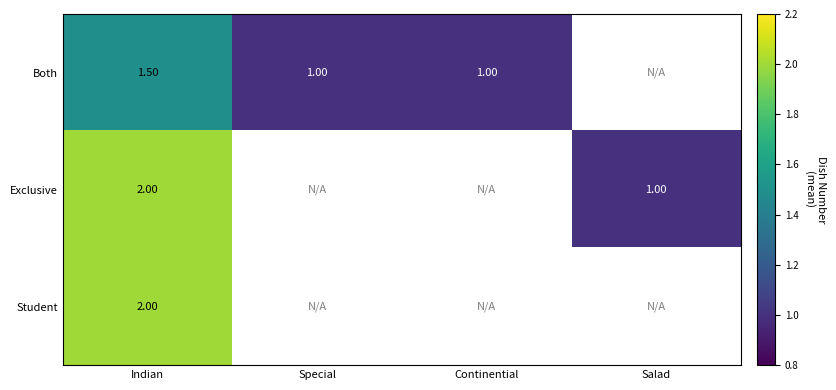

At how many categories does at least one series exceed 1?

1